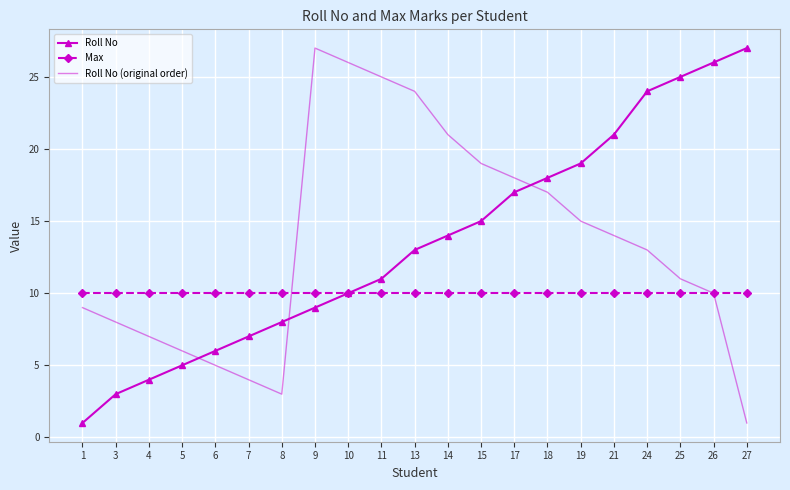

What is the total value across all series at 26?

46